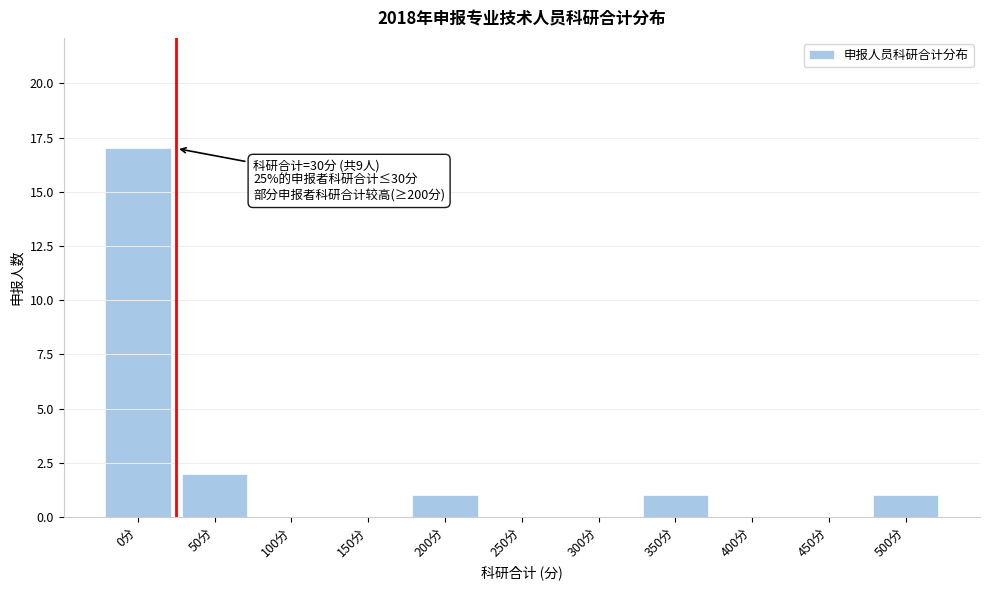

Reading left to right, what are all the values shown in this chart?

0分=17	50分=2	100分=0	150分=0	200分=1	250分=0	300分=0	350分=1	400分=0	450分=0	500分=1